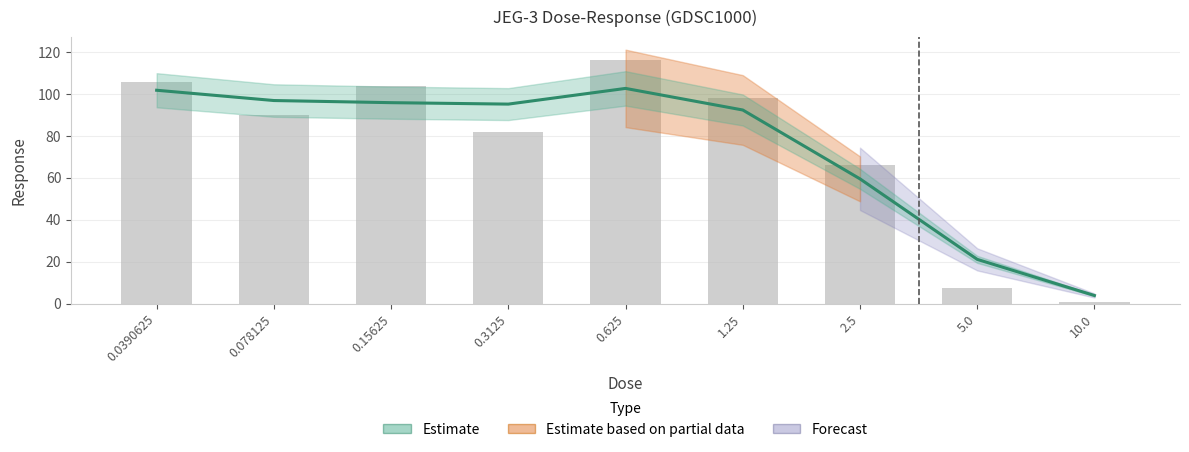

What is the value of the 9th bar from the left?

0.7